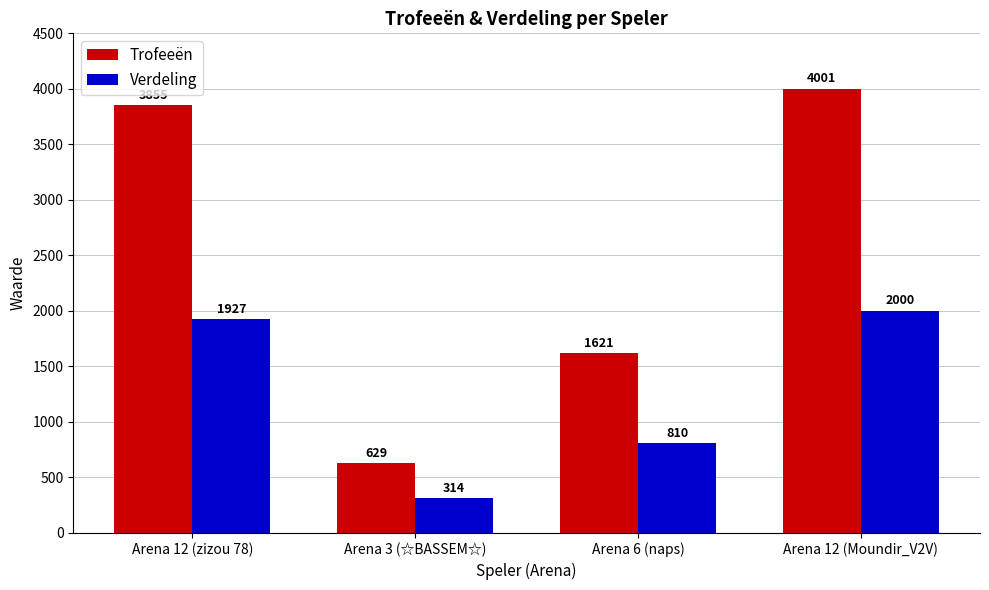

Does the chart contain any negative values?

No